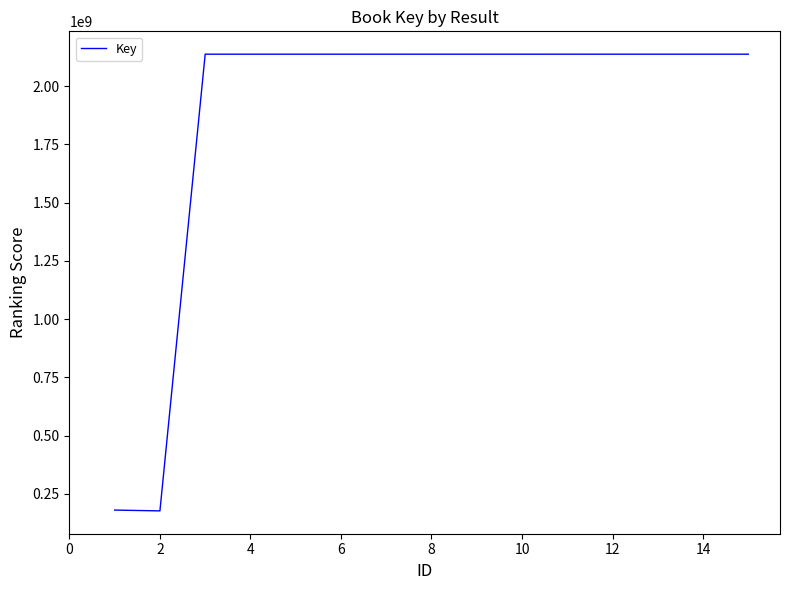

What is the greatest value displayed?

2137754852